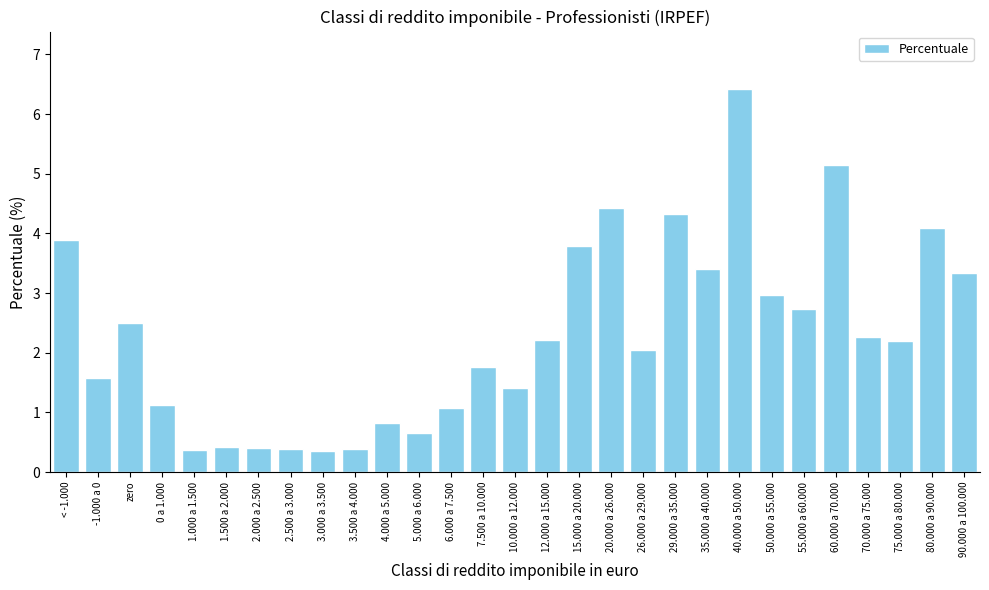

What is the difference between the maximum and minimum values?

6.1